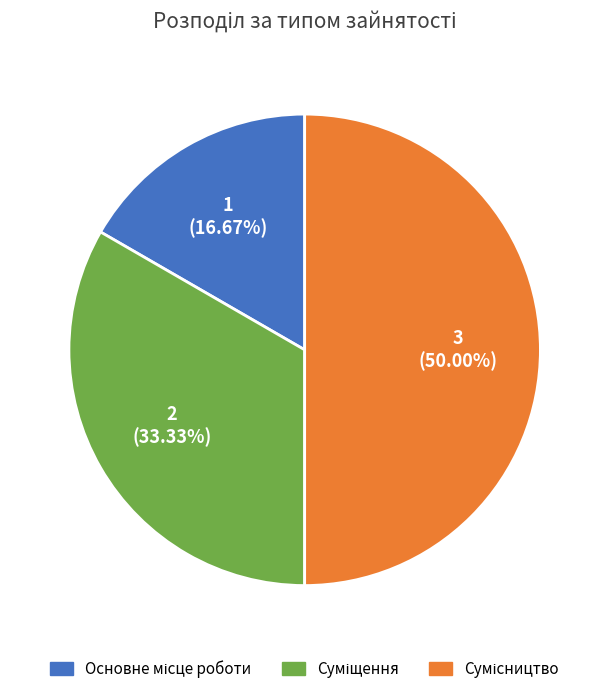

What percentage do Сумісництво and Основне місце роботи together represent?

66.7%